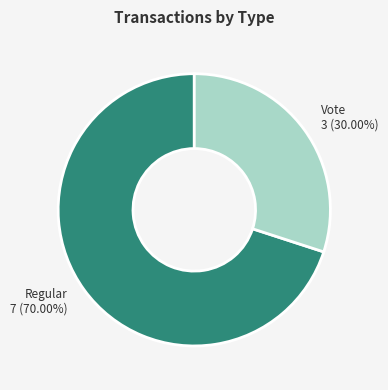

Is there any slice that represents more than half of the pie?

Yes